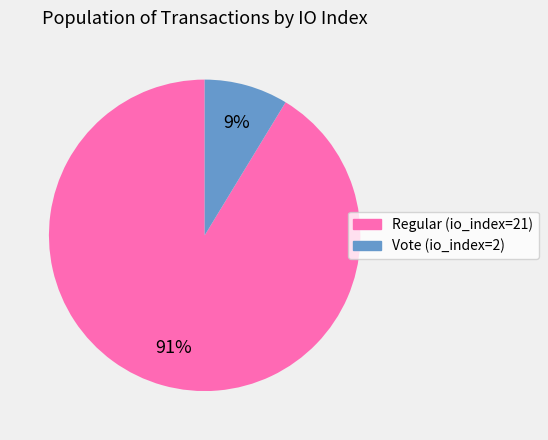

What percentage is the Regular (io_index=21) slice, to the nearest percent?

91%